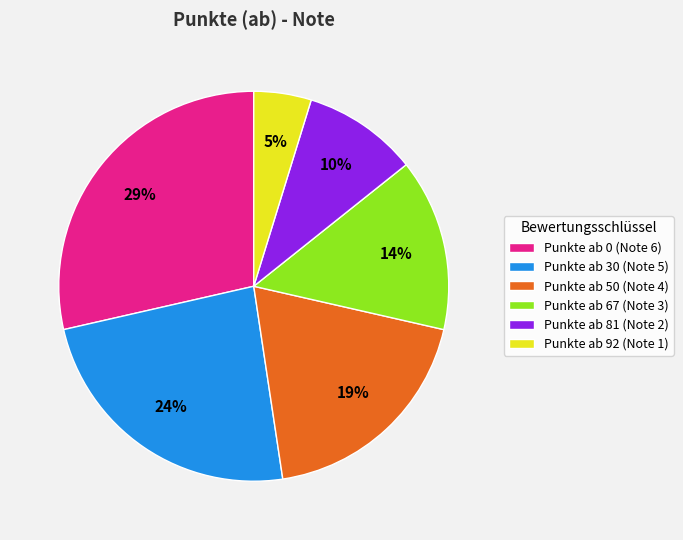

Do Punkte ab 92 (Note 1) and Punkte ab 81 (Note 2) together represent more than half of the pie?

No